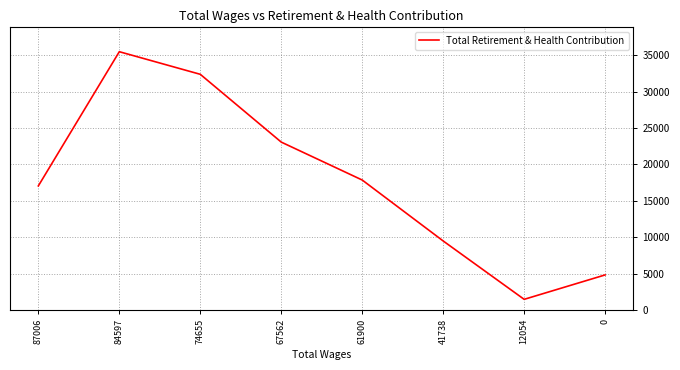

What is the approximate value at 84597, to the nearest 100?

35500